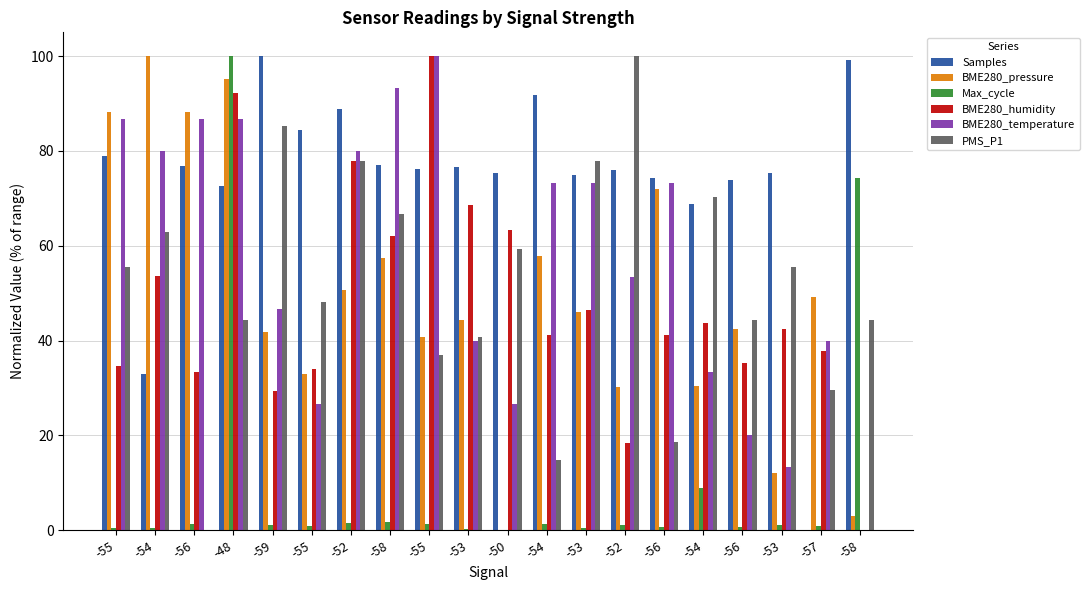

What are all the series names shown in the legend?

Samples, BME280_pressure, Max_cycle, BME280_humidity, BME280_temperature, PMS_P1